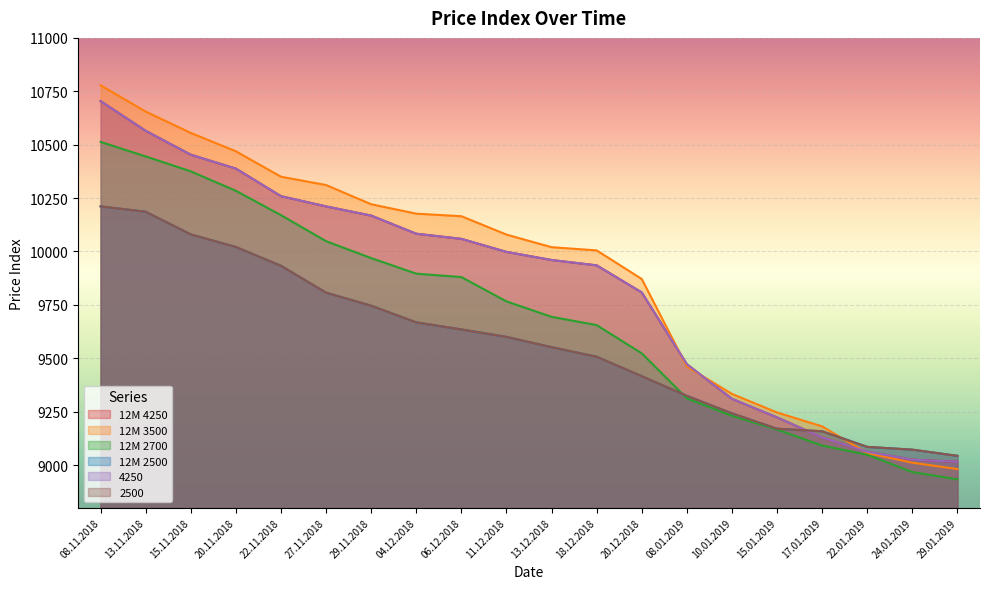

What is the difference between the 4250 values at 08.01.2019 and 08.11.2018?

1232